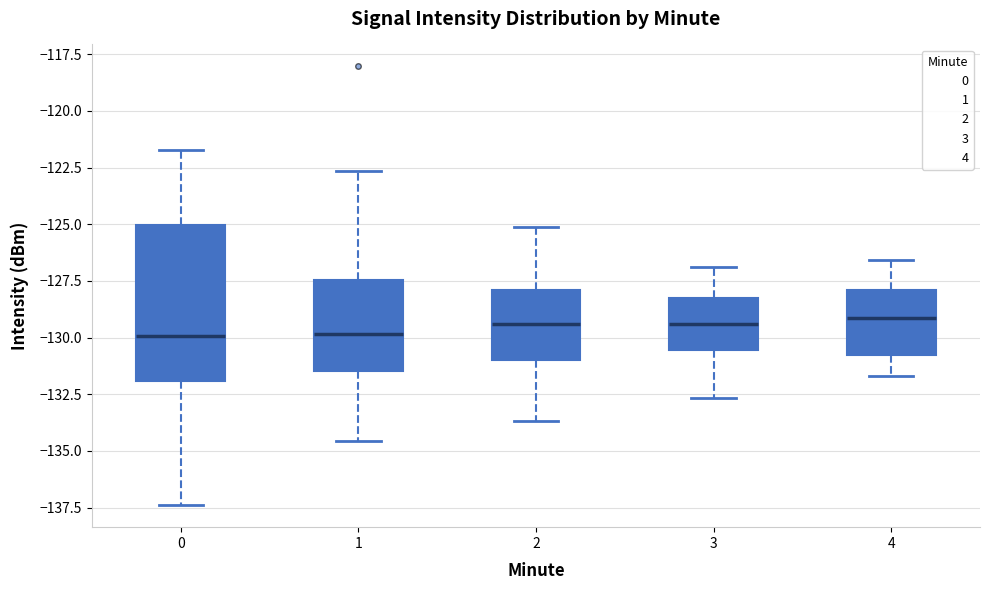

Where does the median line of the box at x = 0 sit on the y-axis? The values are not printed on the chart, so give them approximately, as read against the axis.

-130.0